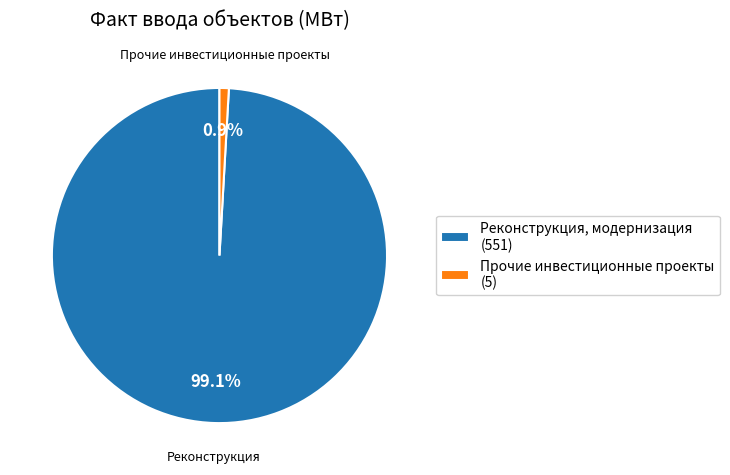

Between Реконструкция, модернизация (551) and Прочие инвестиционные проекты (5), which is larger?

Реконструкция, модернизация (551)